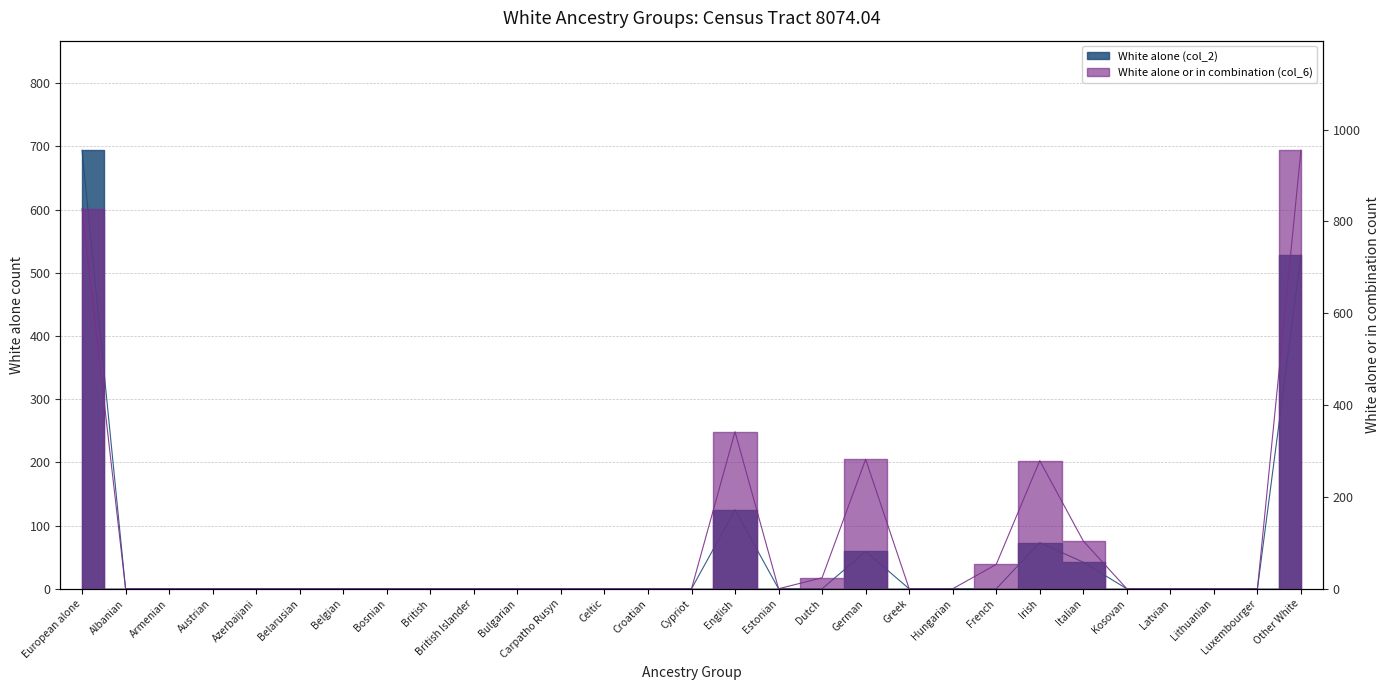

Between Hungarian and Austrian, which is larger?

Hungarian